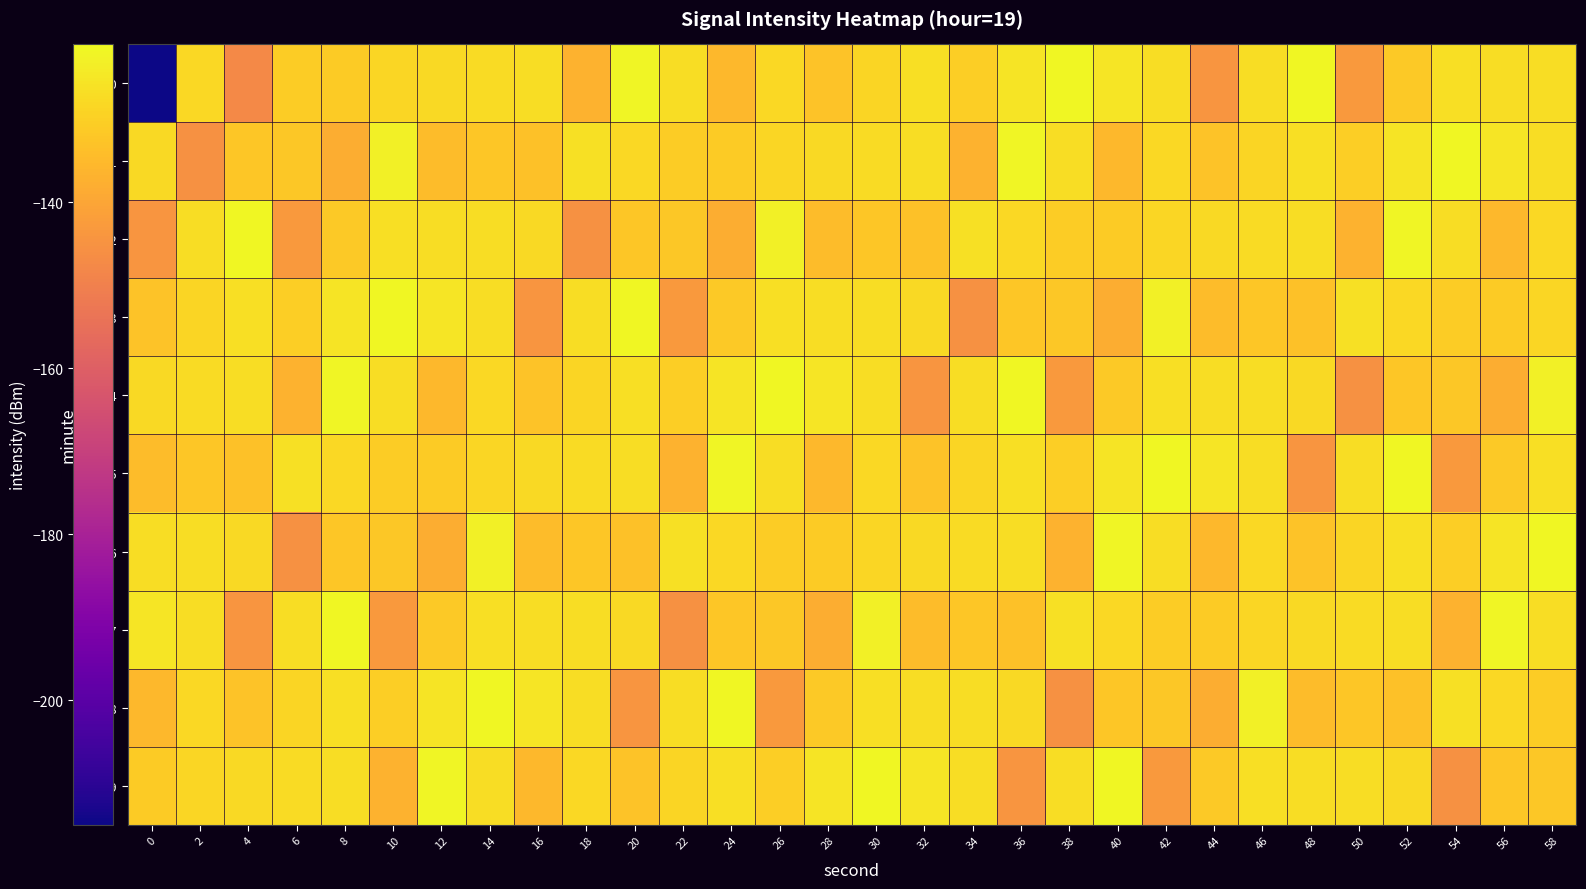

Between 54 and 34, which is larger?

54